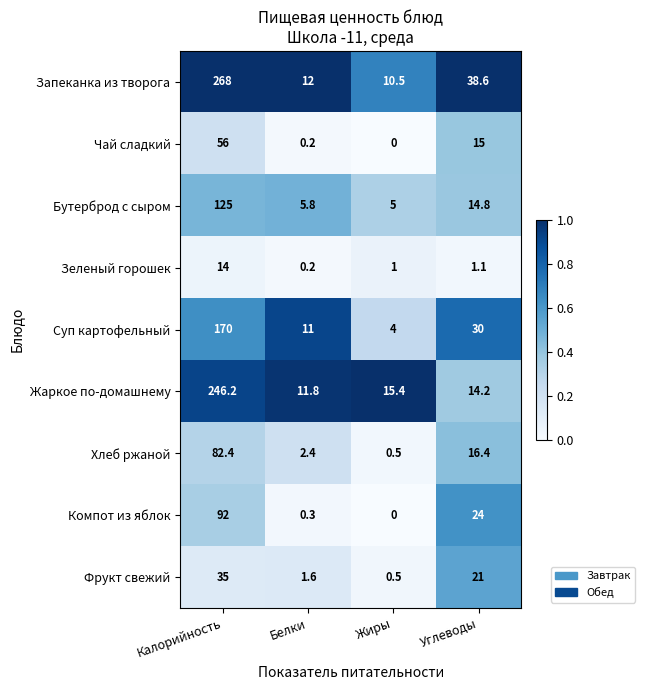

What is the total value across all series at Белки?

45.3